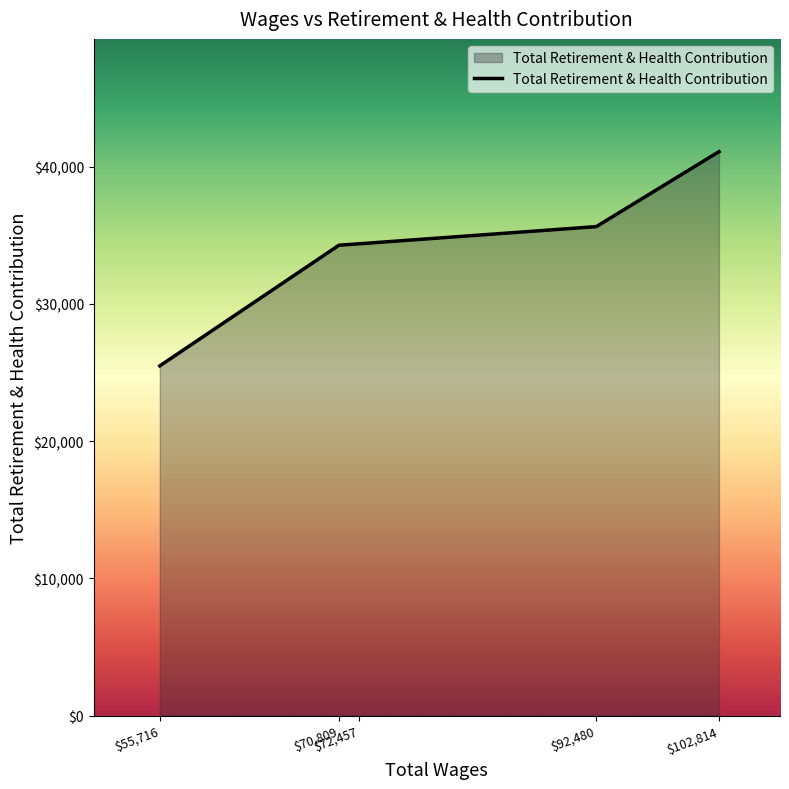

How many values are below 34375?

2